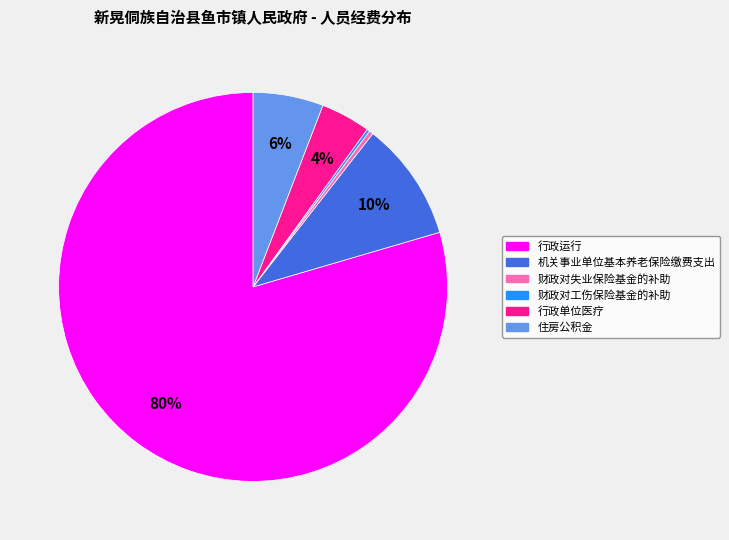

True or false: 住房公积金 accounts for 6% of the total.

True